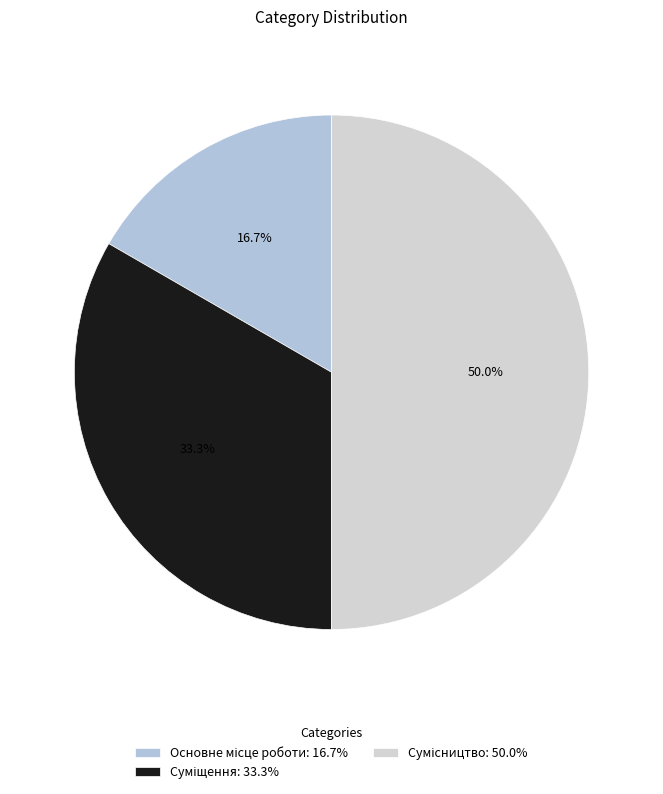

Is it true that Суміщення is 33% of the pie?

True